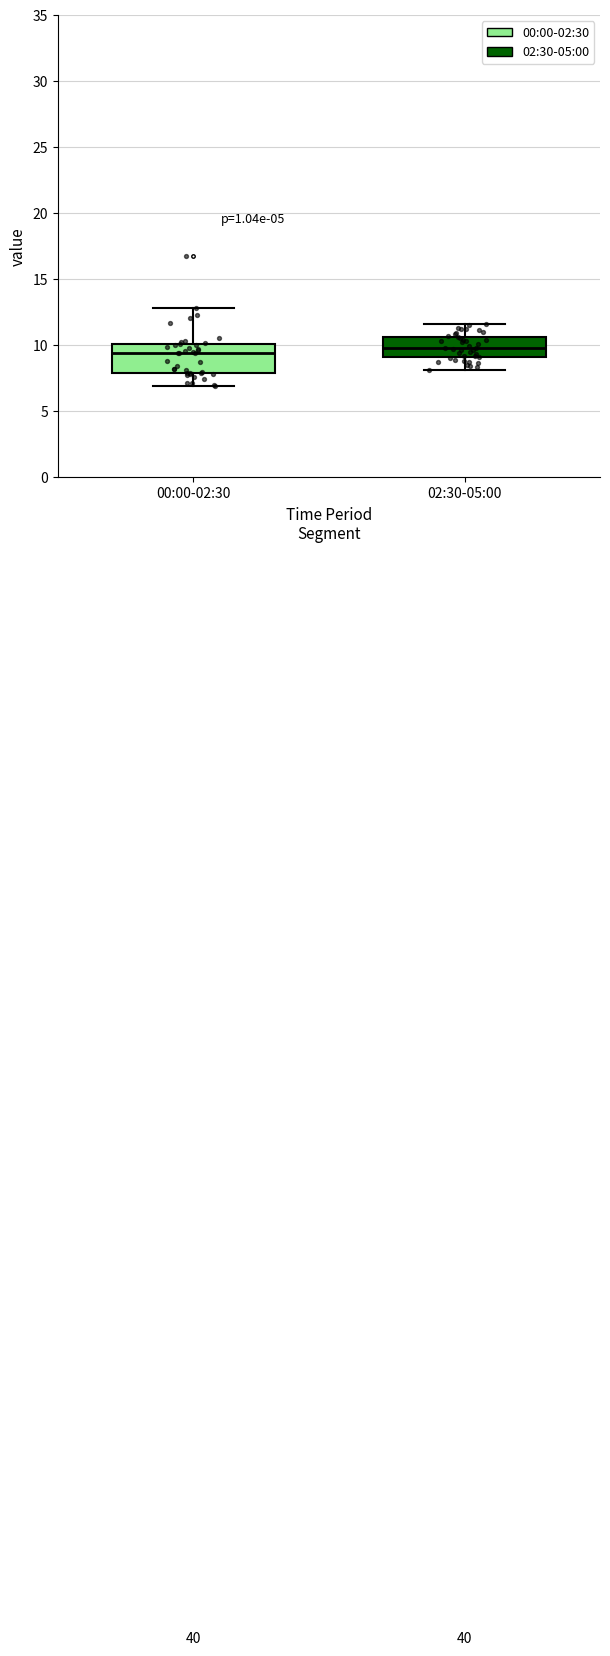

Comparing the boxes themselves (not the whiskers), which one is the tallest?

00:00-02:30